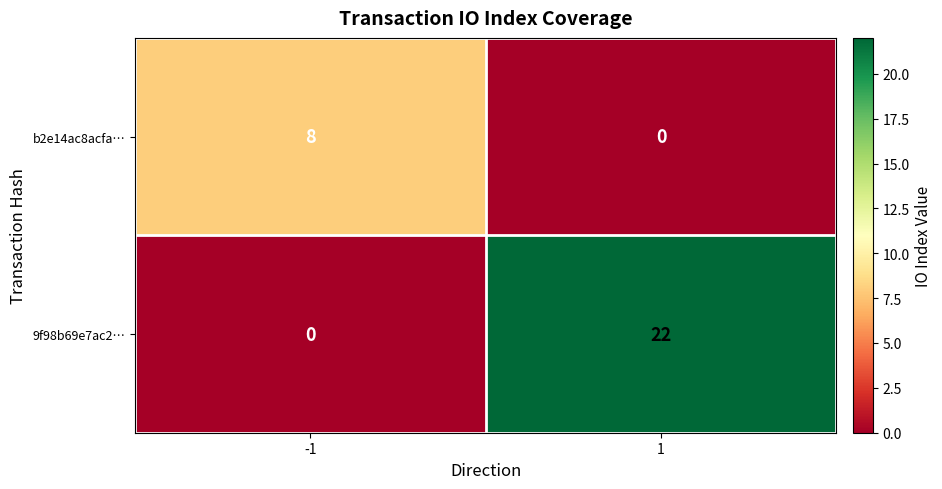

Which series changed the most between -1 and 1?

9f98b69e7ac2…